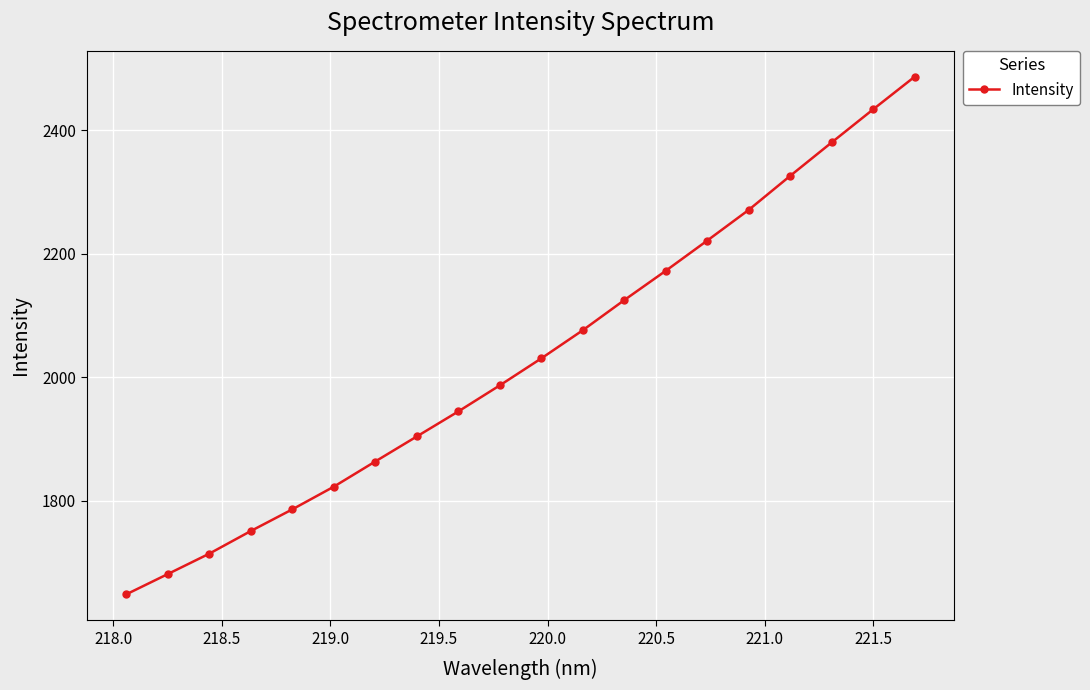

Count the number of data series in this chart.

1